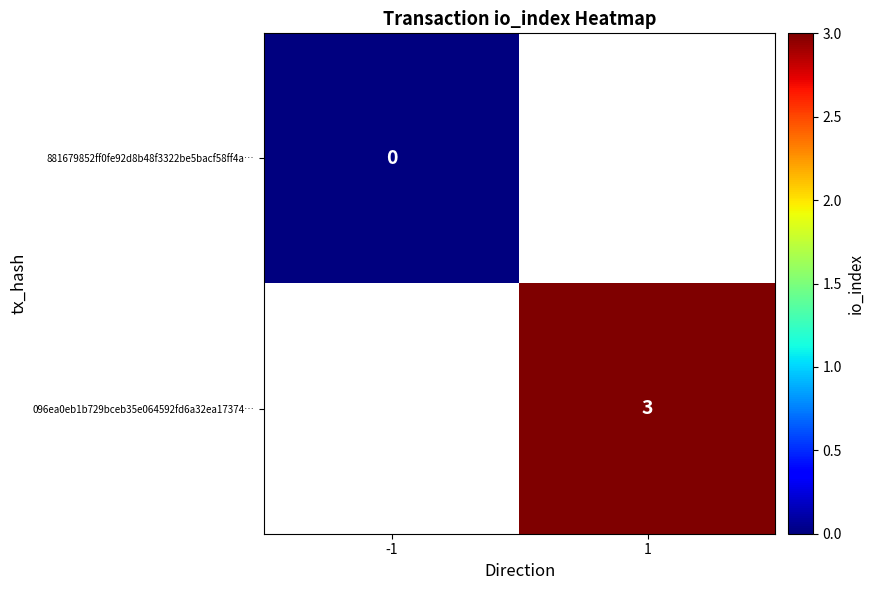

Which has a higher value, -1 or 1?

1